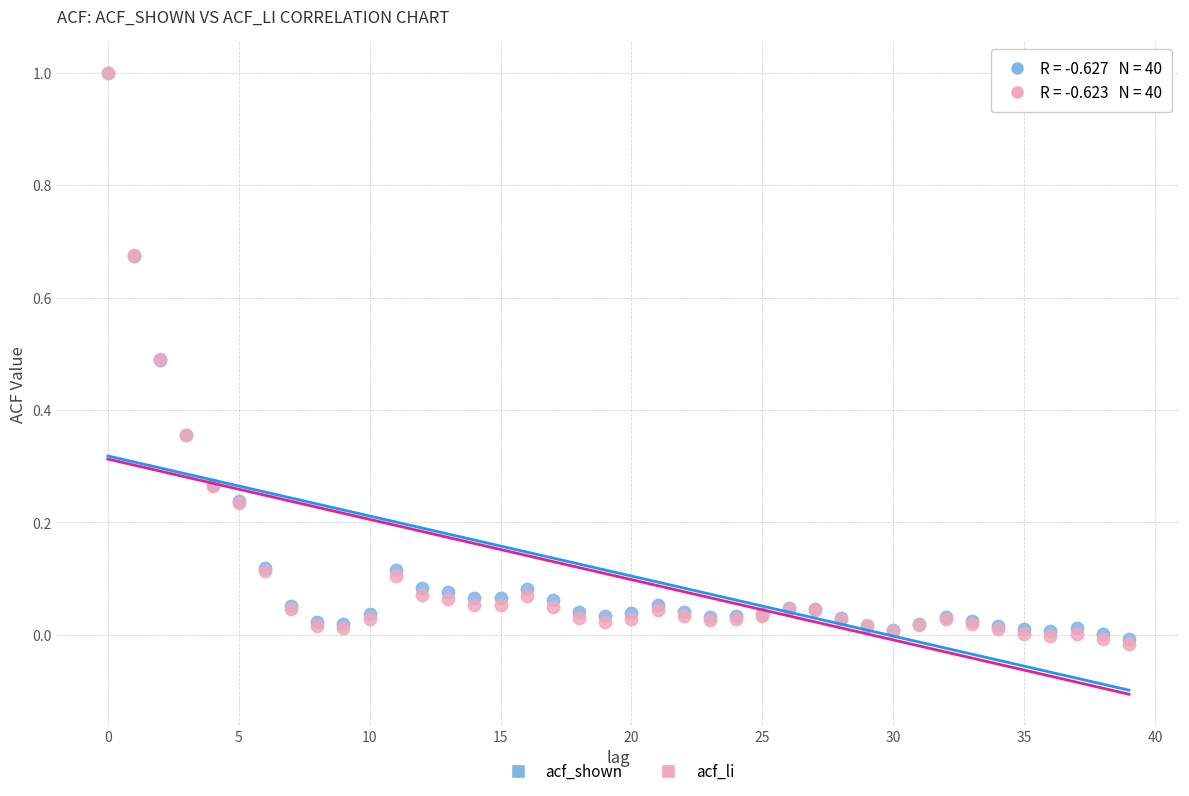

Which series contains the lowest Y value?

acf_li